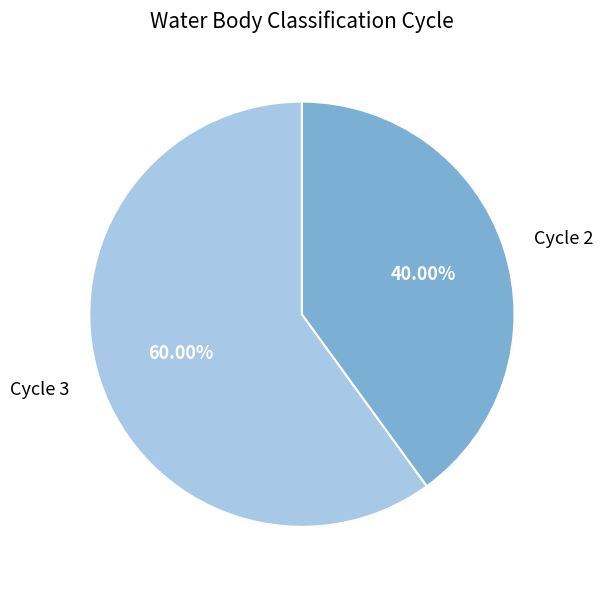

To the nearest percent, what is the difference between the Cycle 3 and Cycle 2 slice percentages?

20%